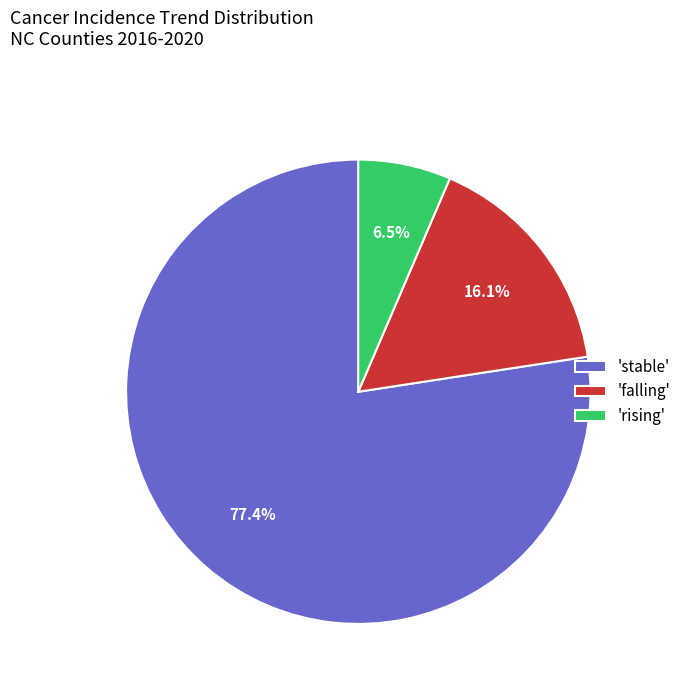

Count the number of slices in the pie.

3